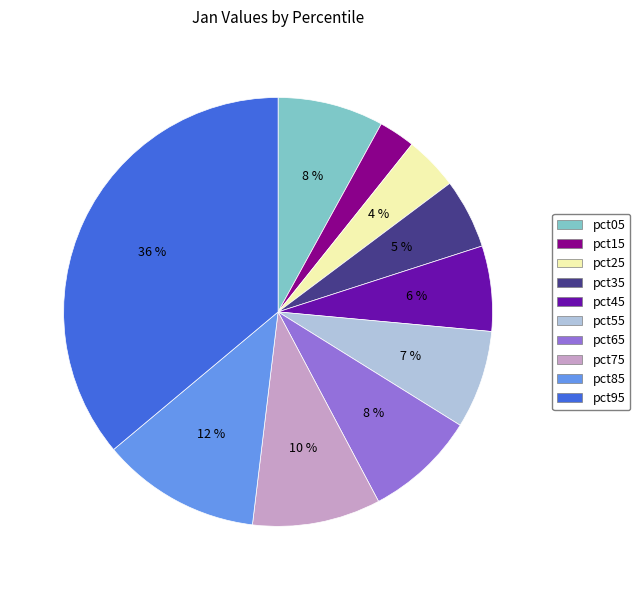

Between pct85 and pct95, which is larger?

pct95